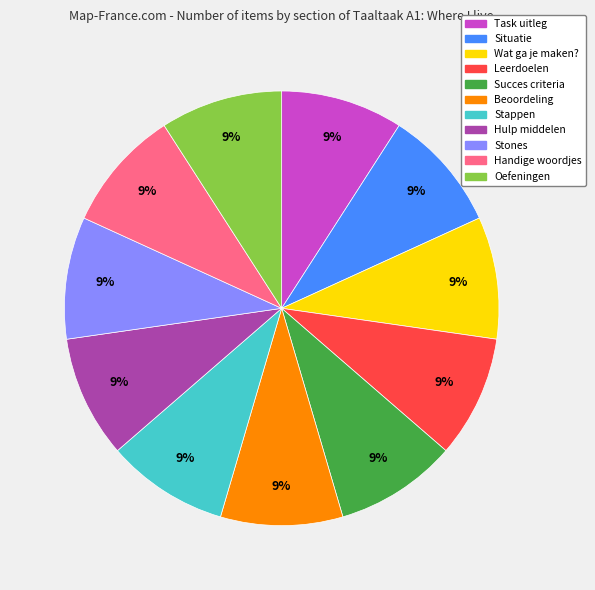

What is the ratio of the value at Task uitleg to the value at Wat ga je maken??

1.0